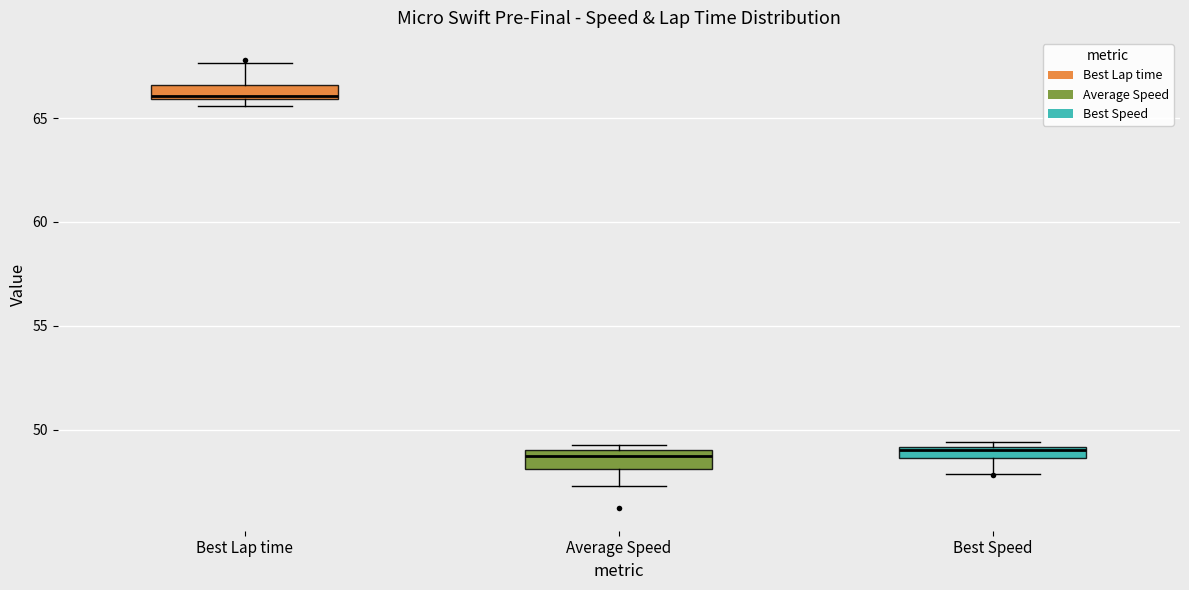

Where does the lower whisker of the box for Best Speed end on the y-axis? The values are not printed on the chart, so give them approximately, as read against the axis.

48.0